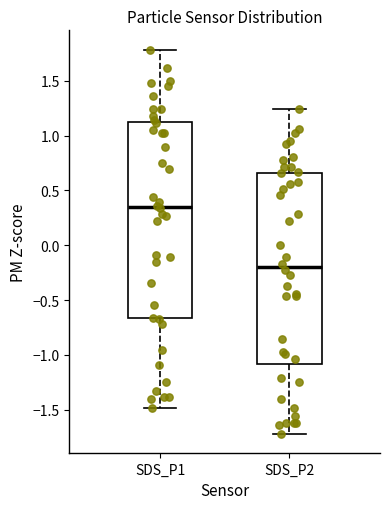

Where does the lower whisker of the box for SDS_P1 end on the y-axis? The values are not printed on the chart, so give them approximately, as read against the axis.

-1.50